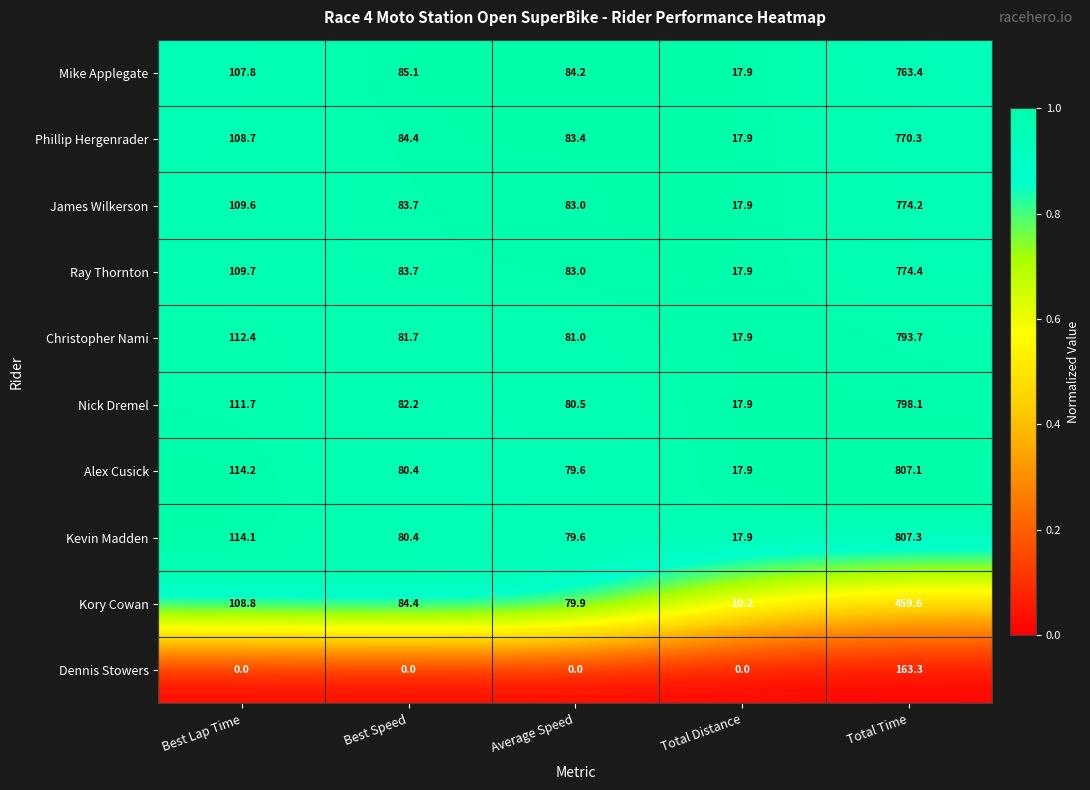

What is the difference between the highest and lowest values at Total Distance?

17.9